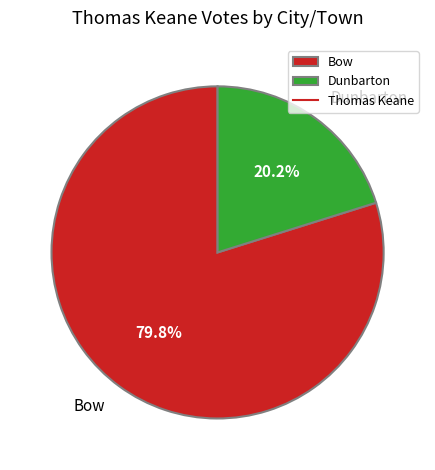

Which slice represents more than half of the pie?

Bow